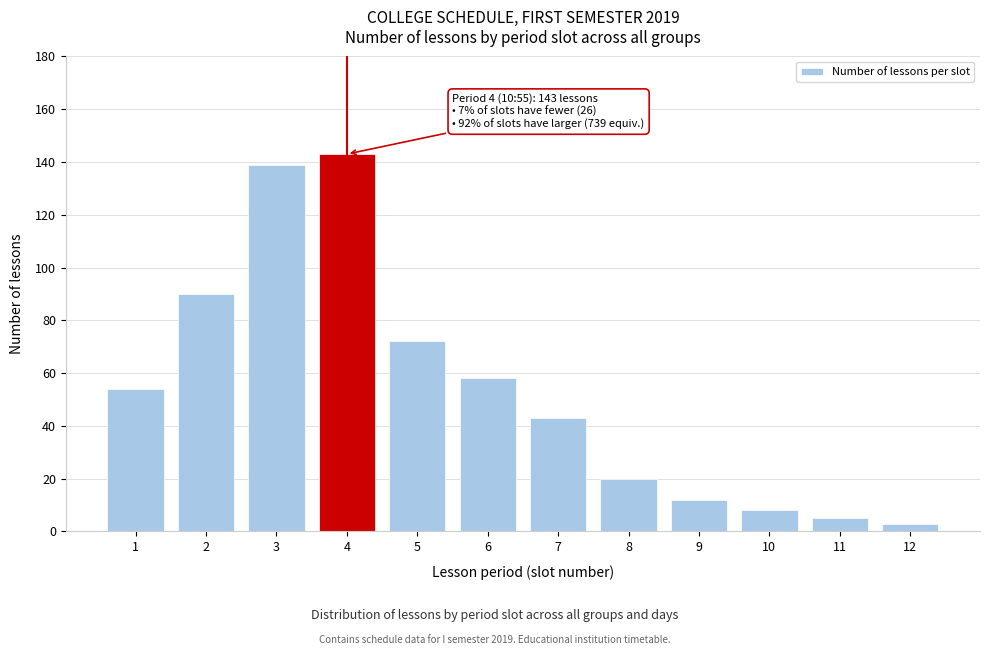

Reading right to left, list all the values displayed in this chart.

12=3	11=5	10=8	9=12	8=20	7=43	6=58	5=72	4=143	3=139	2=90	1=54